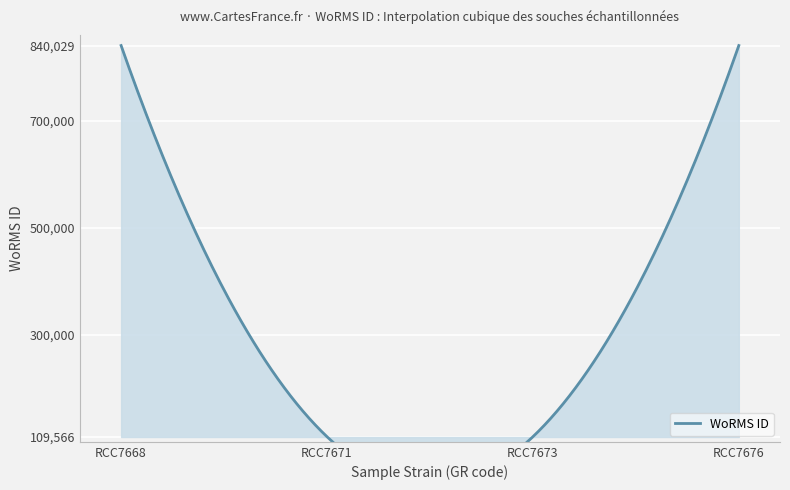

What is the smallest value displayed?

109566